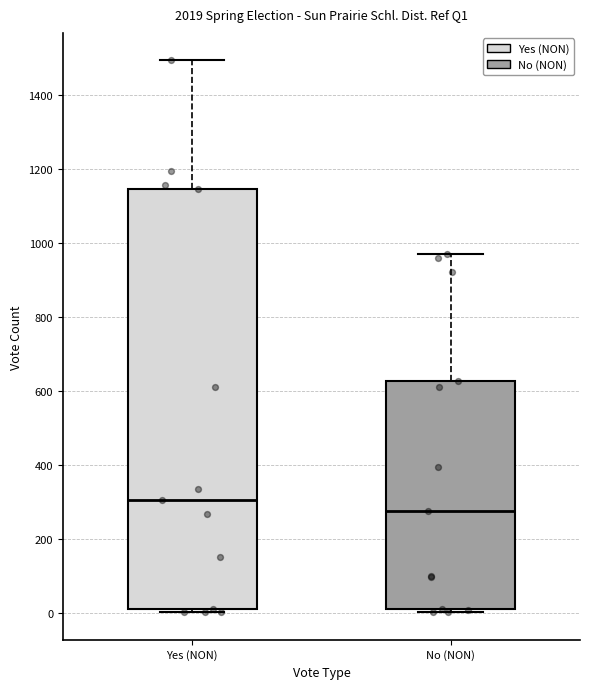

Which box's median line is the highest?

Yes (NON)